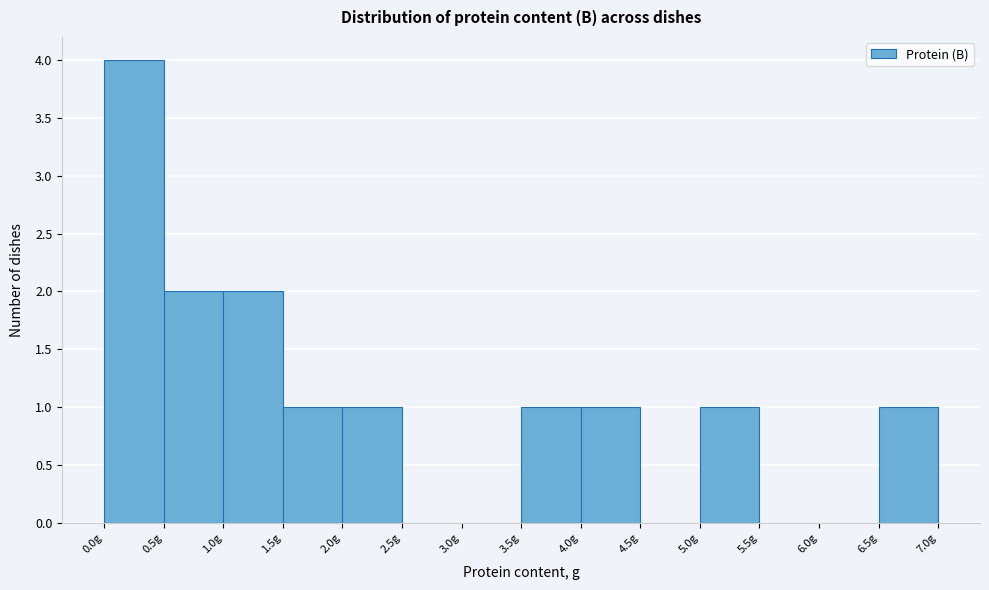

Reading left to right, list every bar in this chart as the range it spans on the x-axis followed by its height. The values are not printed on the chart, so give them approximately, as read against the axis.

0.0 to 0.5: 4
0.5 to 1.0: 2
1.0 to 1.5: 2
1.5 to 2.0: 1
2.0 to 2.5: 1
2.5 to 3.0: 0
3.0 to 3.5: 0
3.5 to 4.0: 1
4.0 to 4.5: 1
4.5 to 5.0: 0
5.0 to 5.5: 1
5.5 to 6.0: 0
6.0 to 6.5: 0
6.5 to 7.0: 1